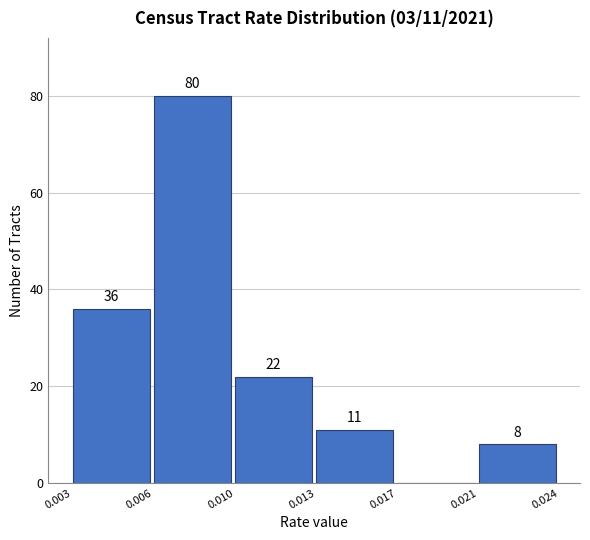

Reading left to right, list all the values displayed in this chart.

0.003=36	0.006=80	0.010=22	0.013=11	0.017=0	0.021=8